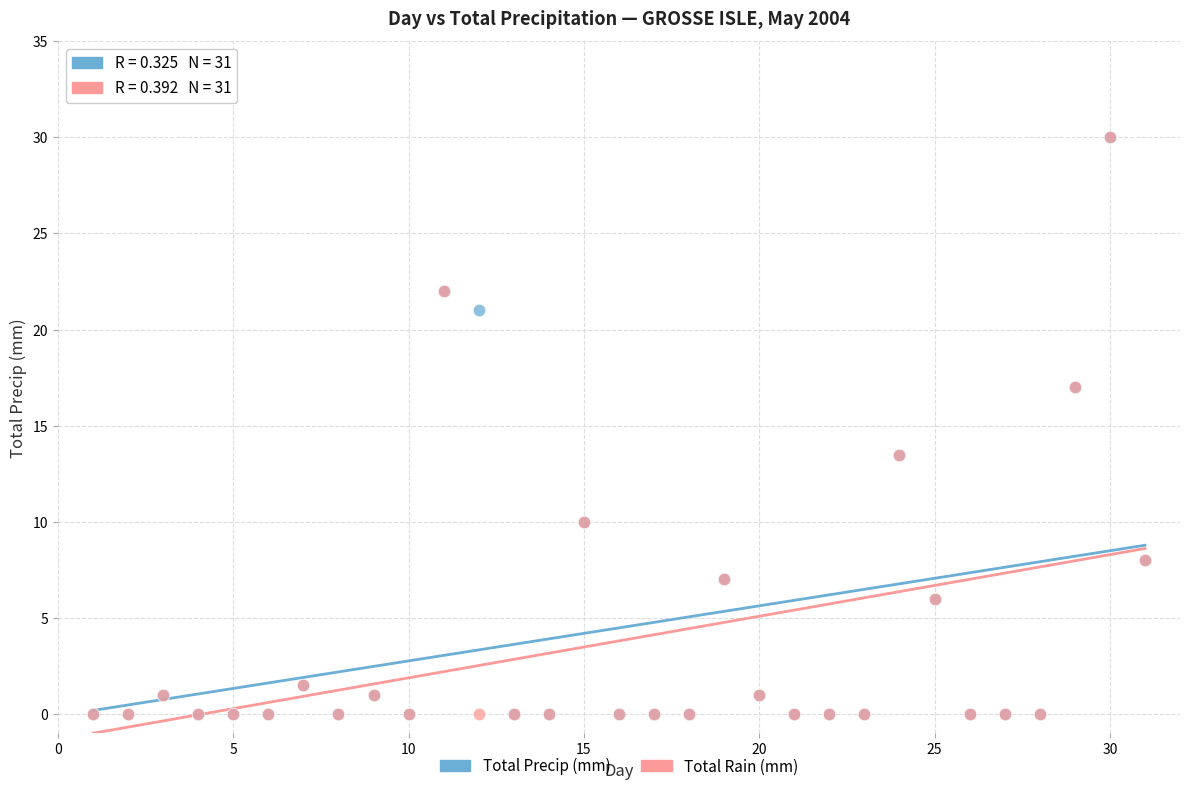

What are all the series names shown in the legend?

Total Precip (mm), Total Rain (mm)